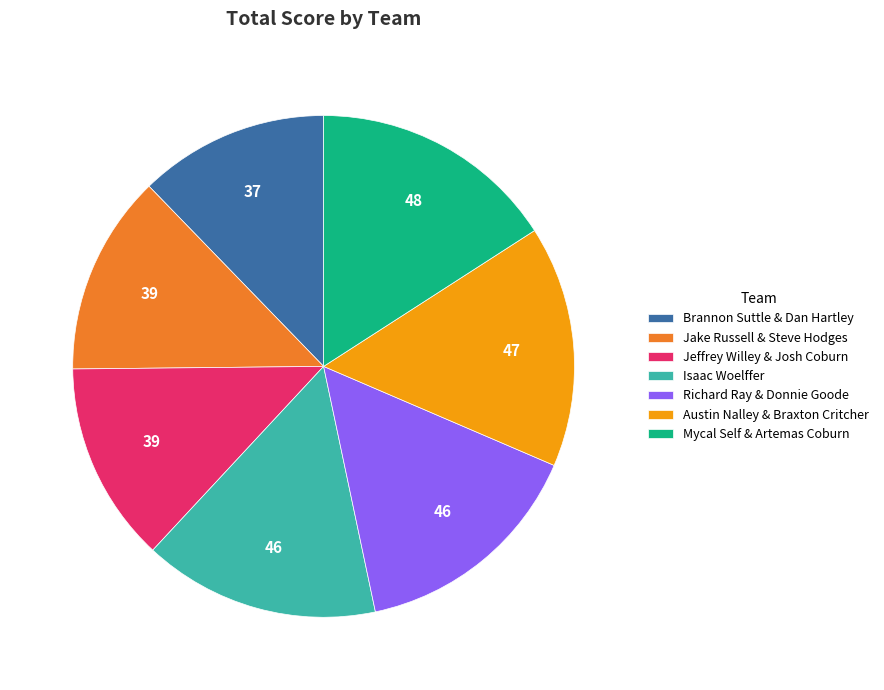

Does Brannon Suttle & Dan Hartley account for over 50% of the chart?

No